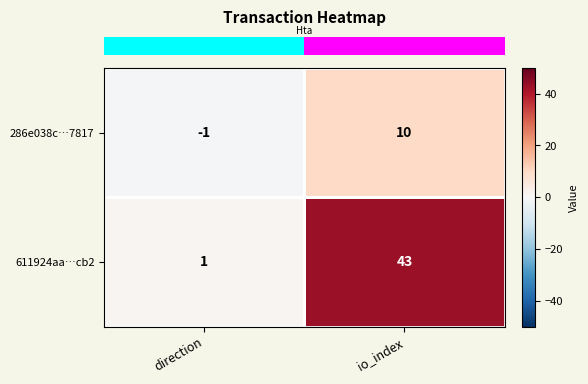

Which series has the largest range (max minus min)?

611924aa…cb2